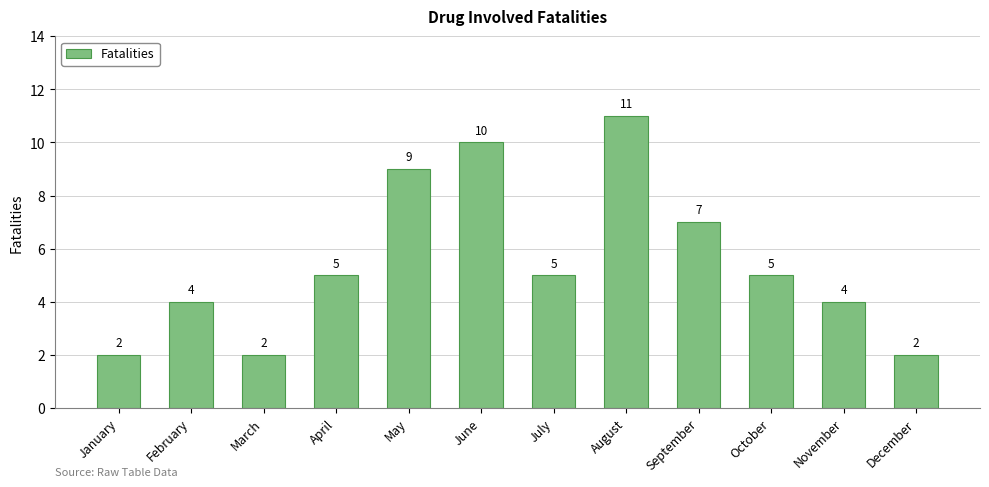

The value at July is 5. True or false?

True